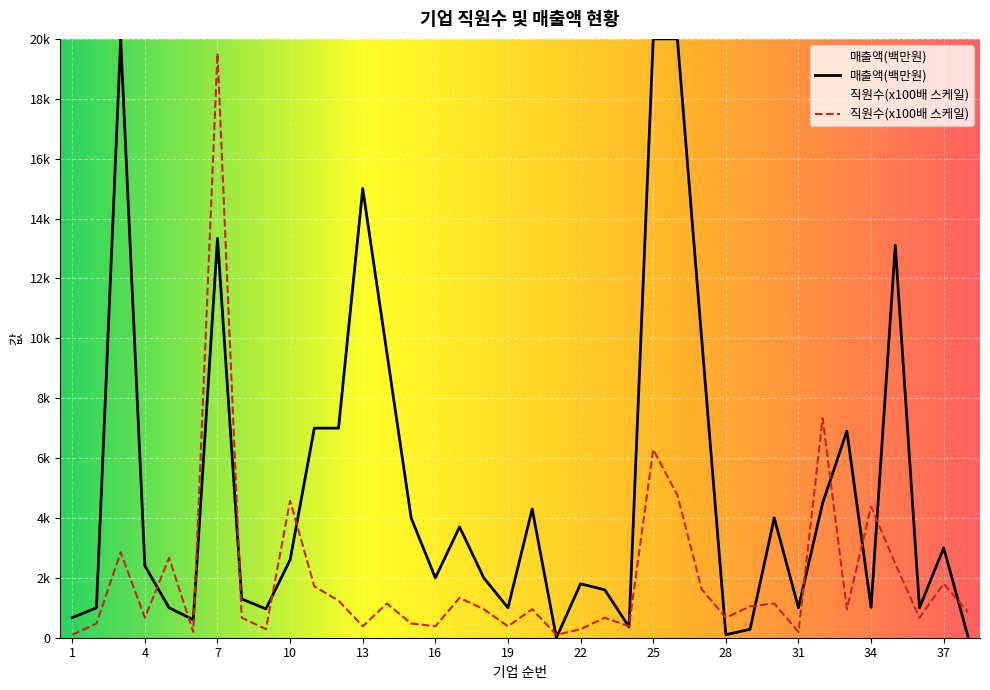

Reading left to right, list all the values displayed in this chart.

95.2	476.2	2857.1	666.7	2666.7	190.5	19523.8	666.7	285.7	4571.4	1714.3	1238.1	381.0	1142.9	476.2	381.0	1333.3	952.4	381.0	952.4	95.2	285.7	666.7	381.0	6285.7	4761.9	1619.0	666.7	1047.6	1142.9	190.5	7333.3	952.4	4381.0	2476.2	666.7	1809.5	857.1